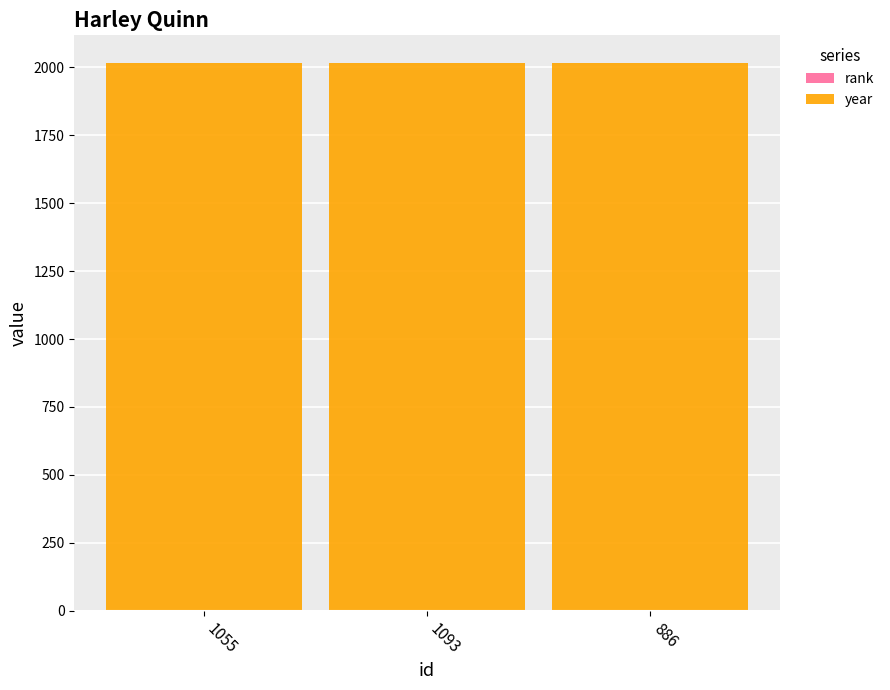

Are the bars grouped side by side (vs. stacked)?

No